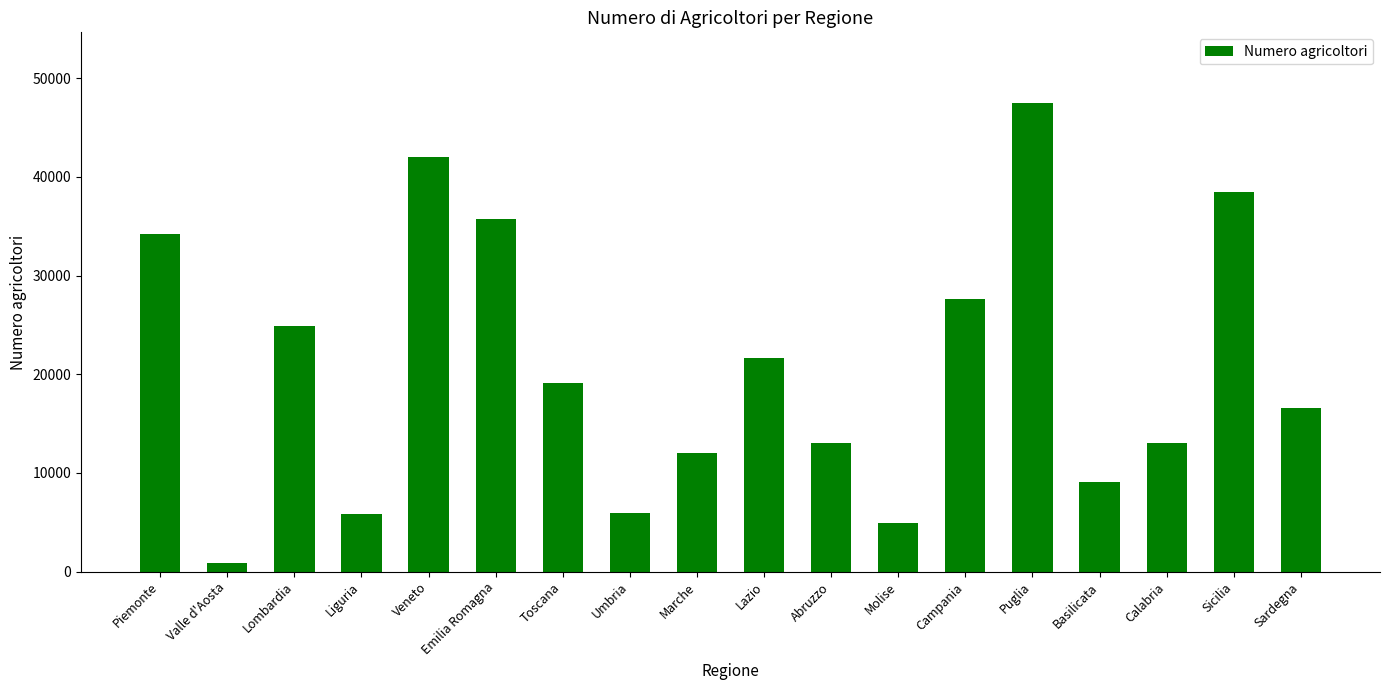

What is the sum of the values at Basilicata and Umbria?

15056